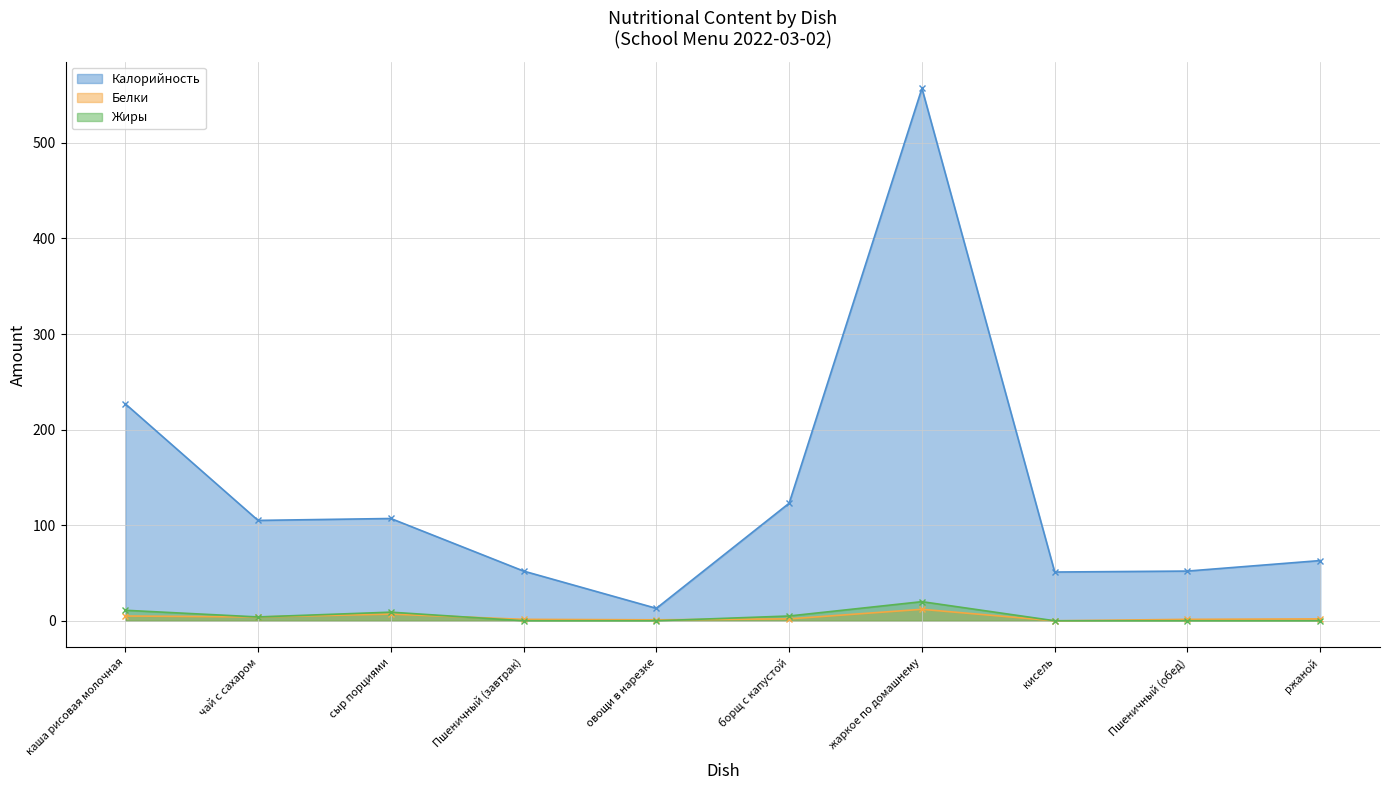

At which category is the sum across all series the highest?

жаркое по домашнему